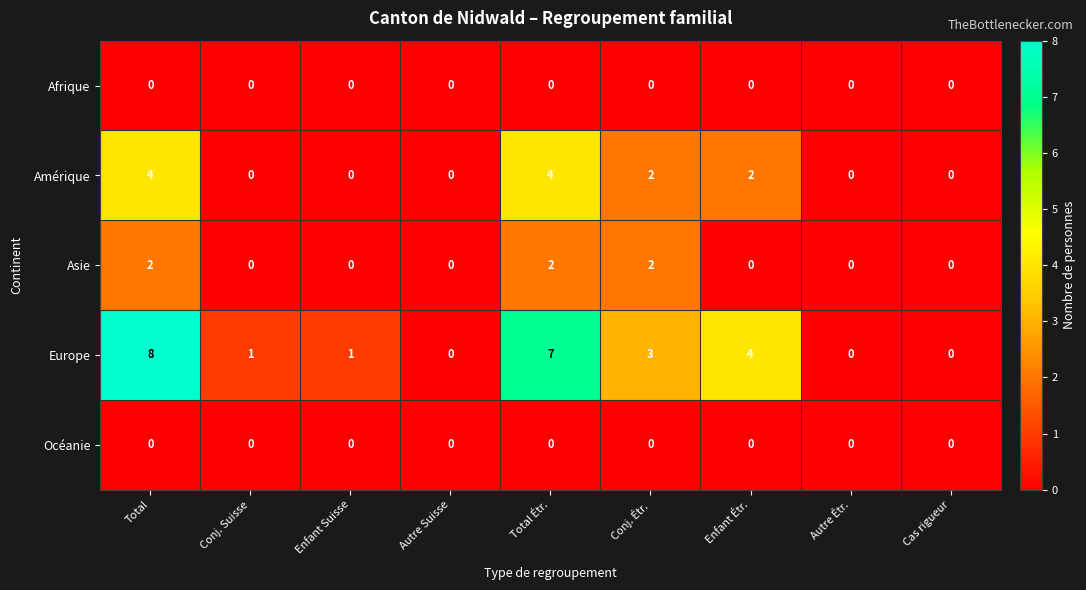

What value does the Amérique series have at Total Étr.?

4